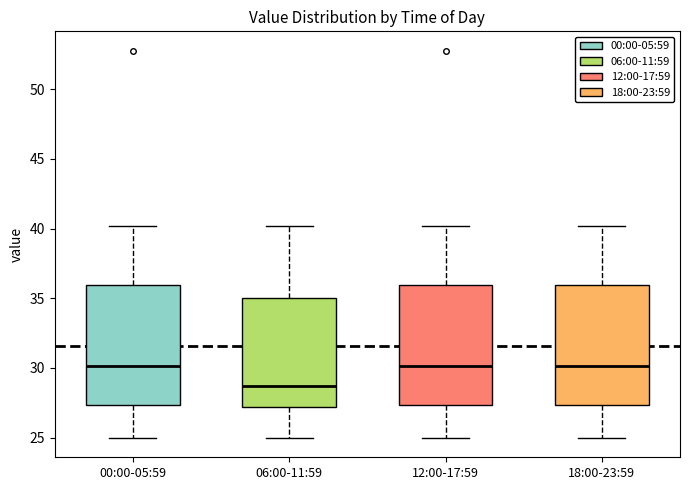

Reading left to right, read every box against the y-axis: the position of its median line, the range the box covers, and the ends of its whiskers. The values are not printed on the chart, so give them approximately, as read against the axis.

00:00-05:59: median 30.0, box 27.5 to 36.0, whiskers 25.0 to 40.0
06:00-11:59: median 28.5, box 27.0 to 35.0, whiskers 25.0 to 40.0
12:00-17:59: median 30.0, box 27.5 to 36.0, whiskers 25.0 to 40.0
18:00-23:59: median 30.0, box 27.5 to 36.0, whiskers 25.0 to 40.0